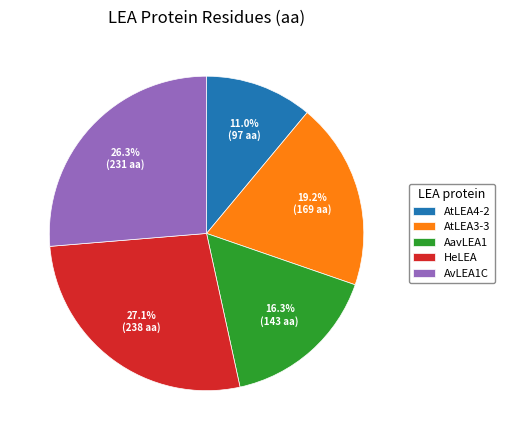

What is the ratio of the value at AvLEA1C to the value at AavLEA1?

1.6